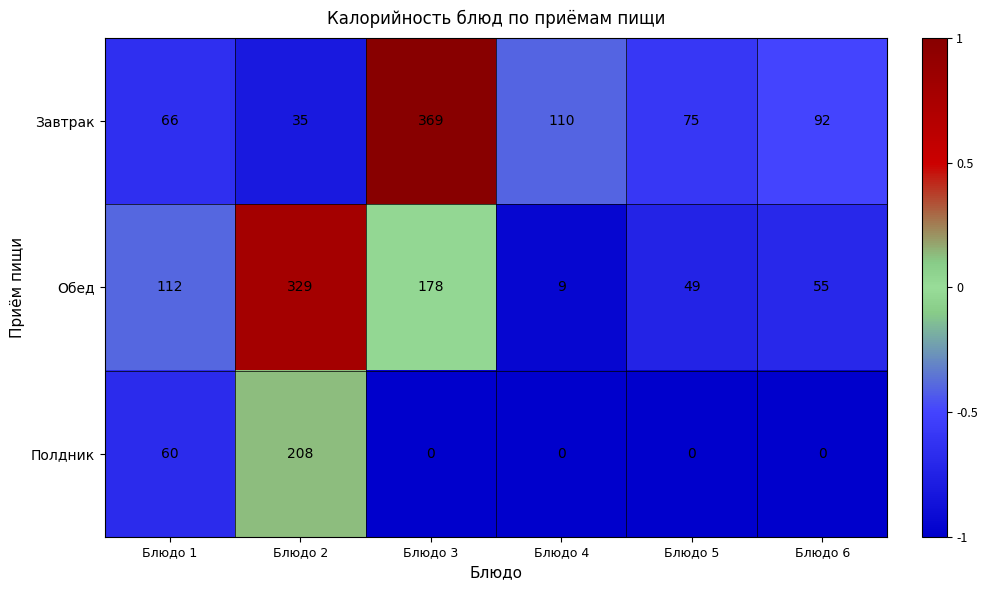

At Блюдо 6, list the series in order from smallest to largest.

Полдник, Обед, Завтрак